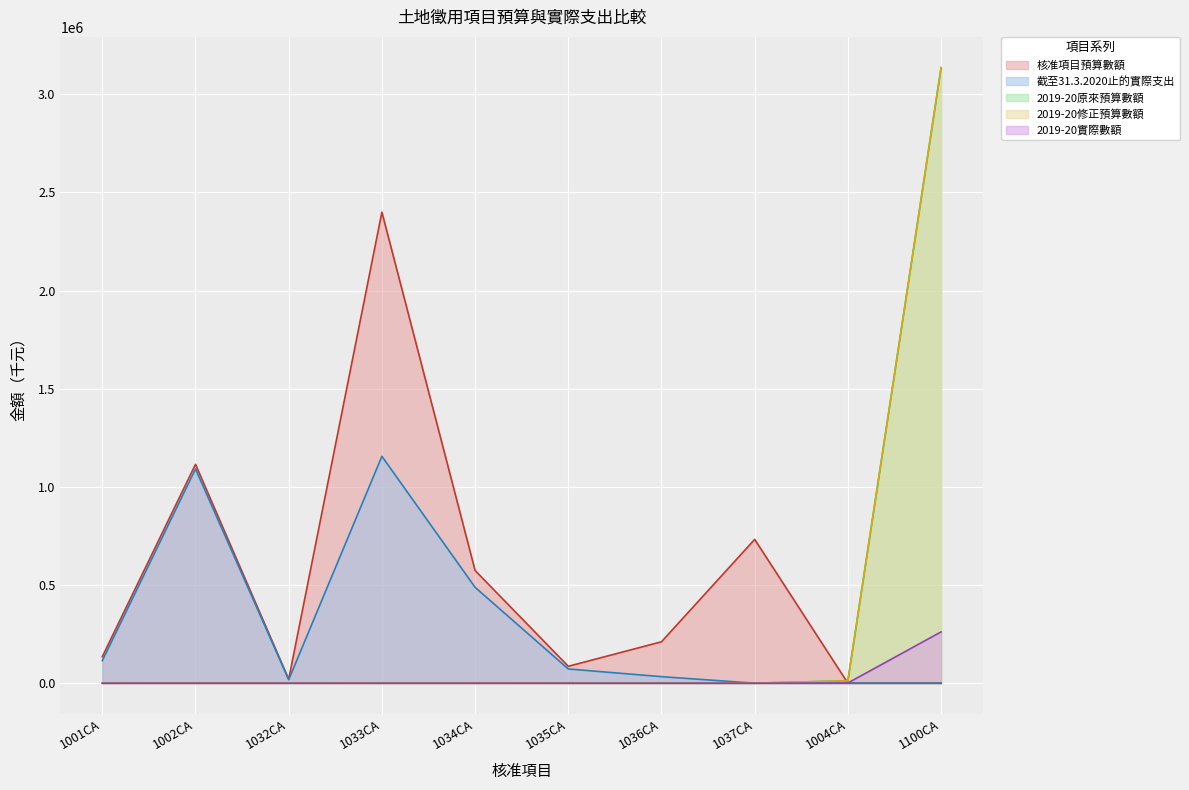

True or false: 核准項目預算數額 and 截至31.3.2020止的實際支出 cross at least once.

False